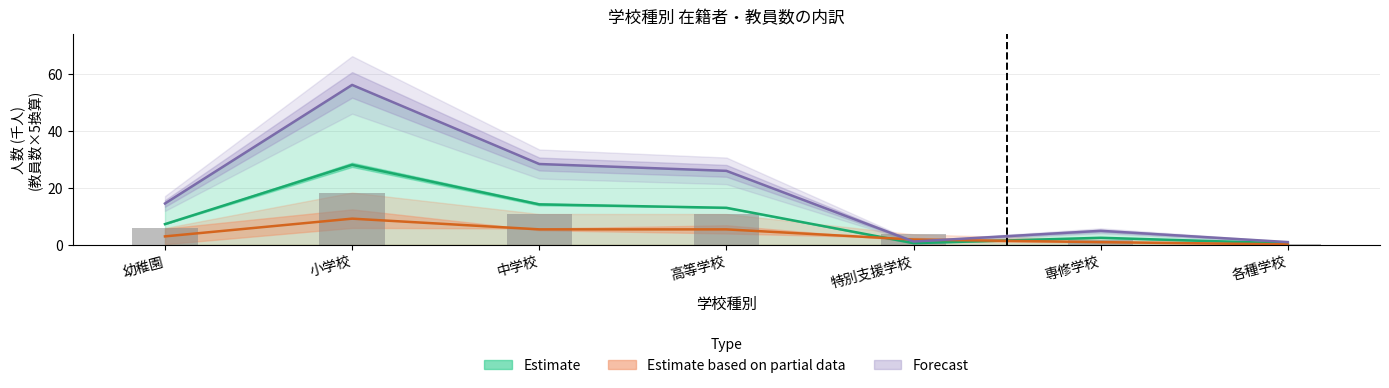

Reading left to right, extract all data points from this chart.

在園者･児童･生徒･学生数(総数): 幼稚園=7.2	小学校=28.1	中学校=14.2	高等学校=13.0	特別支援学校=0.6	専修学校=2.4	各種学校=0.5
教員数(総数): 幼稚園=2.9	小学校=9.2	中学校=5.4	高等学校=5.4	特別支援学校=1.8	専修学校=0.9	各種学校=0.1
在園者(男): 幼稚園=14.5	小学校=56.2	中学校=28.4	高等学校=26.0	特別支援学校=1.1	専修学校=4.9	各種学校=0.9